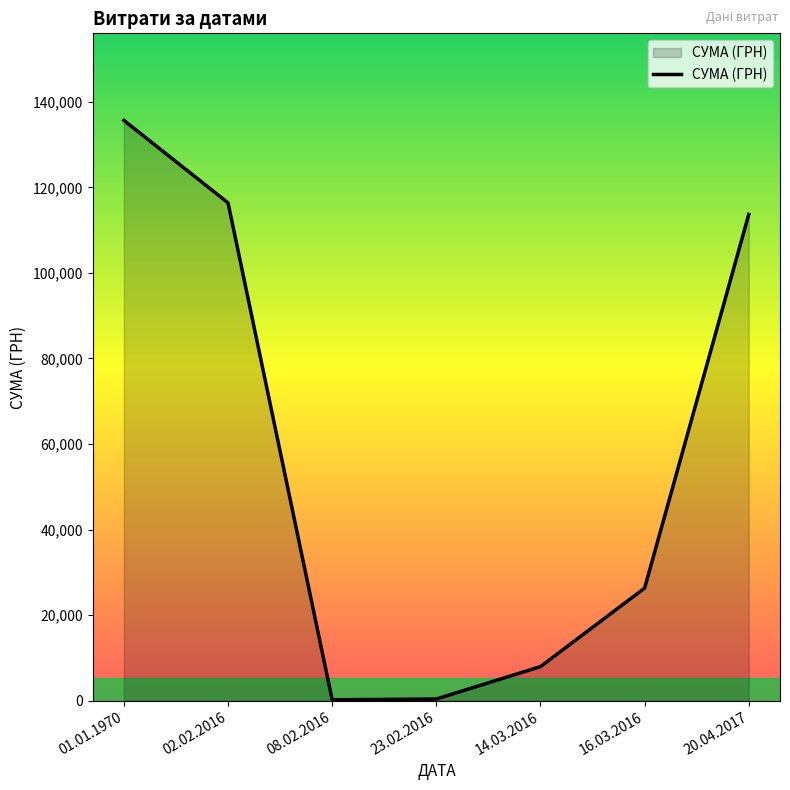

Approximately how many times larger is the value at 20.04.2017 compared to 01.01.1970?

0.8